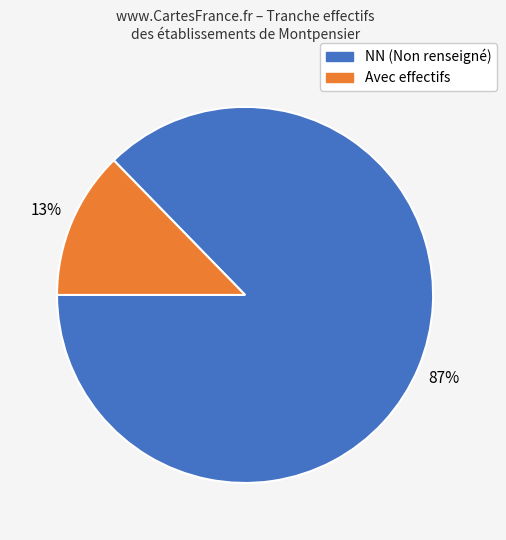

Count the number of slices in the pie.

2